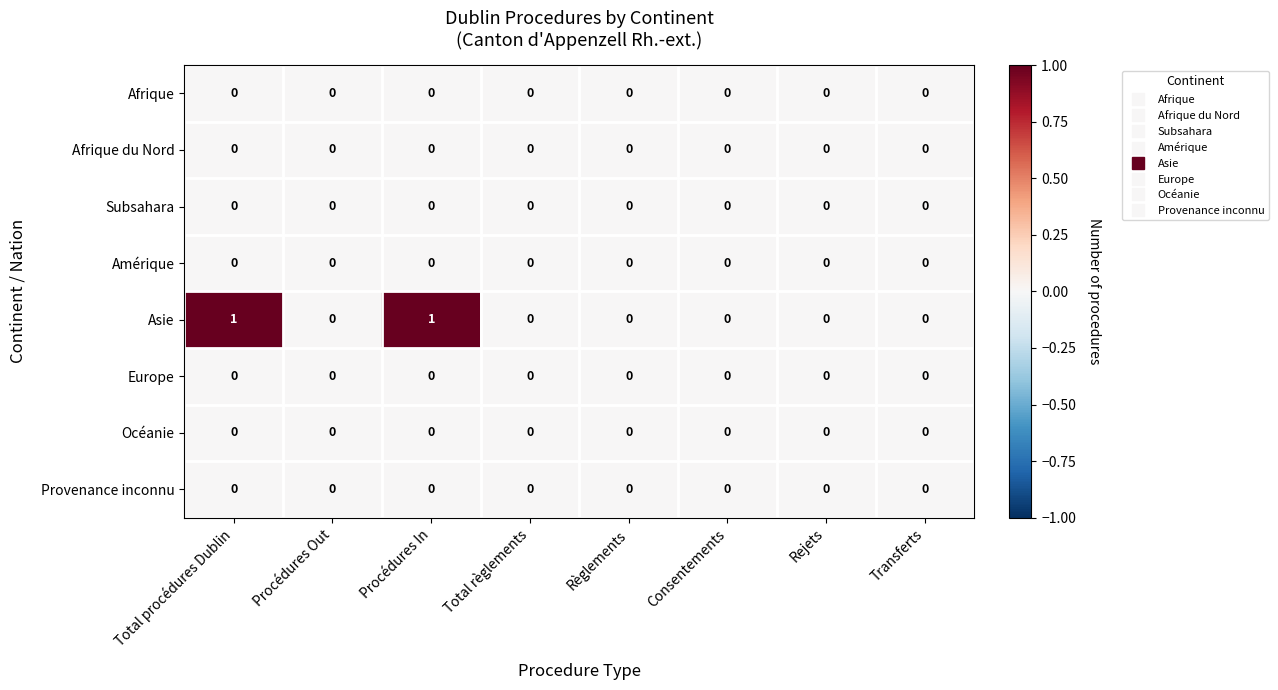

Count the number of categories in the chart.

8